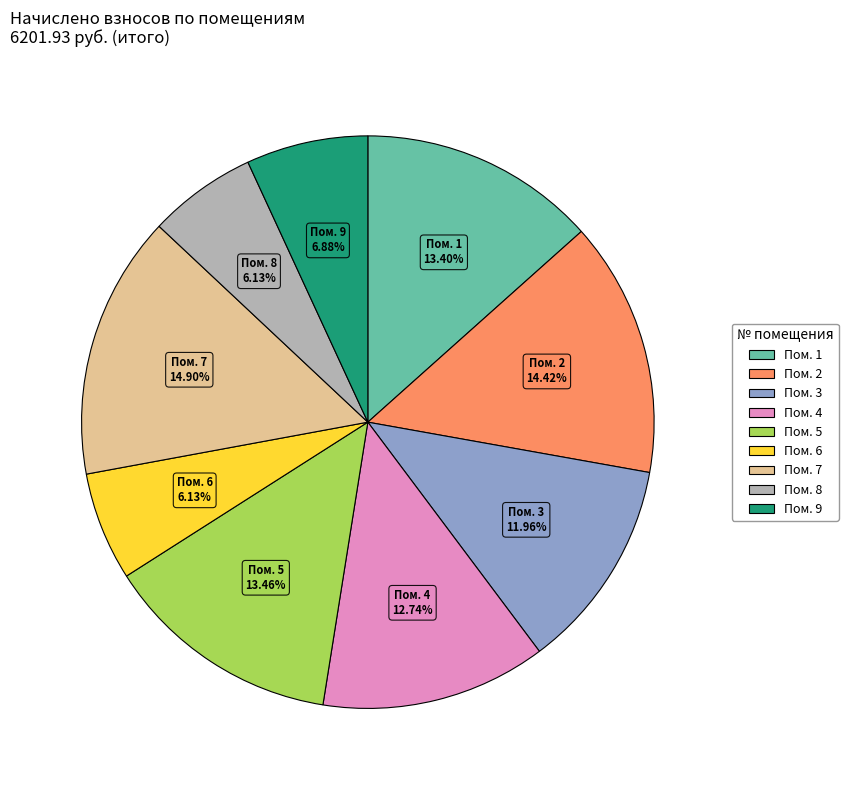

Does any single category account for the majority?

No